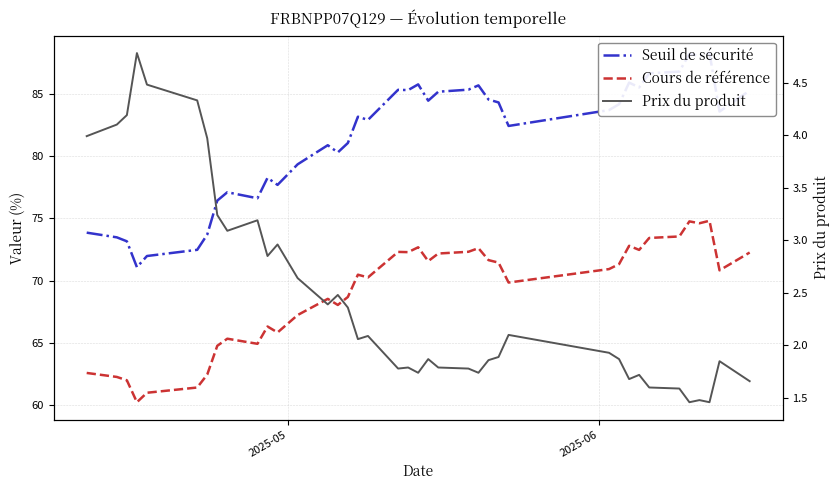

At how many categories does at least one series exceed 55?

39